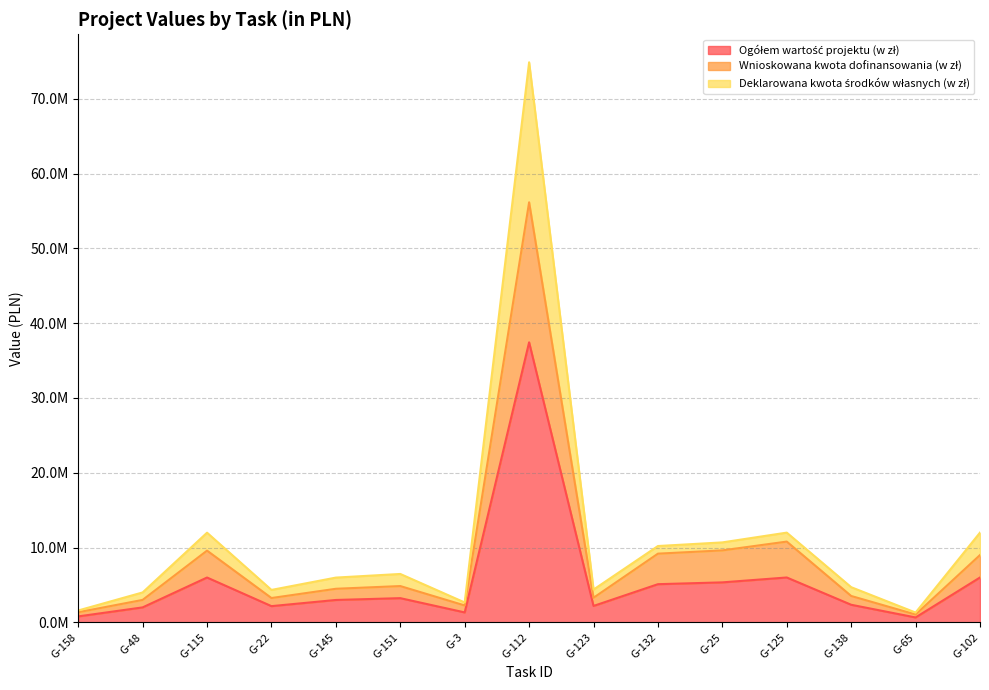

What is the label of the 2nd point from the right?

G-65